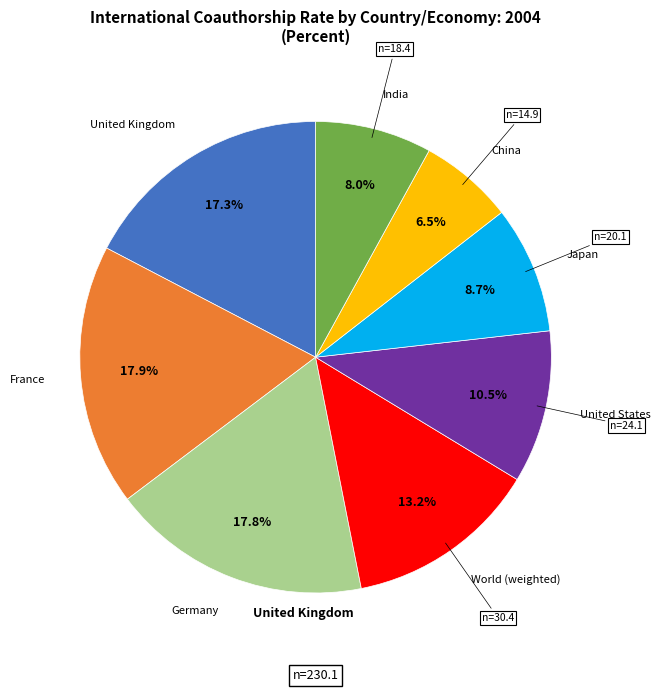

Is there a majority slice in this chart?

No